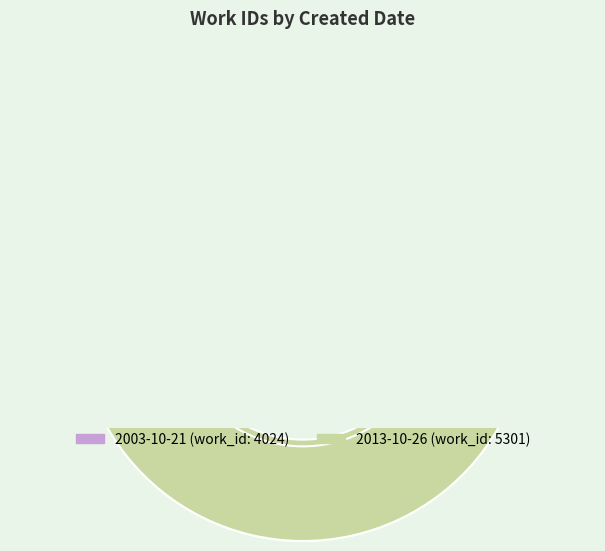

Is there any slice that represents more than half of the pie?

Yes